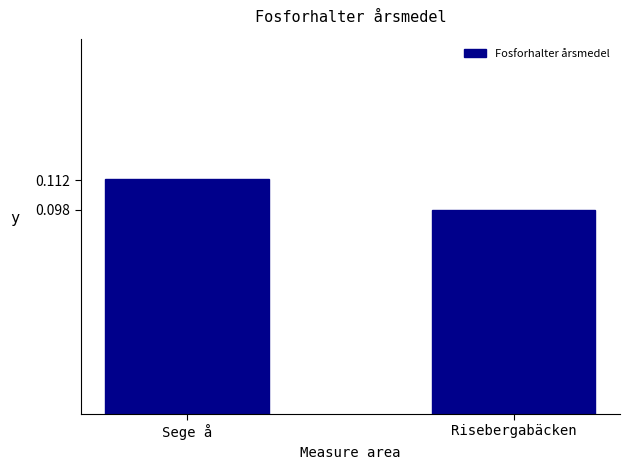

Where is the data nearest to the value 0?

Risebergabäcken